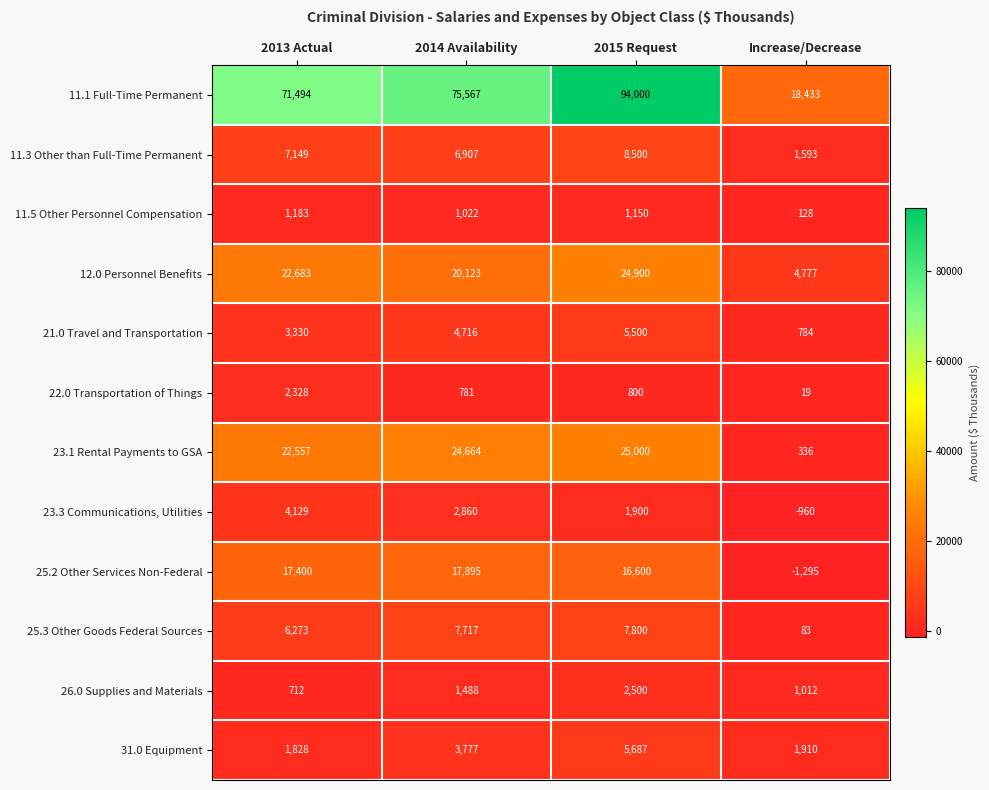

Which category has the highest value in the 25.3 Other Goods Federal Sources series?

2015 Request